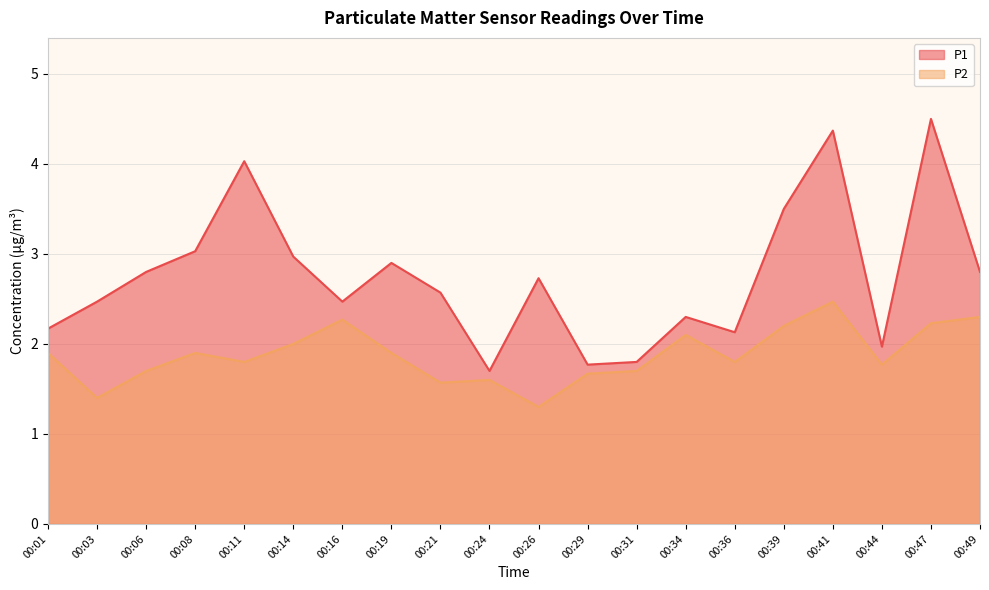

Between 00:01 and 00:11, which series saw the biggest shift?

P1